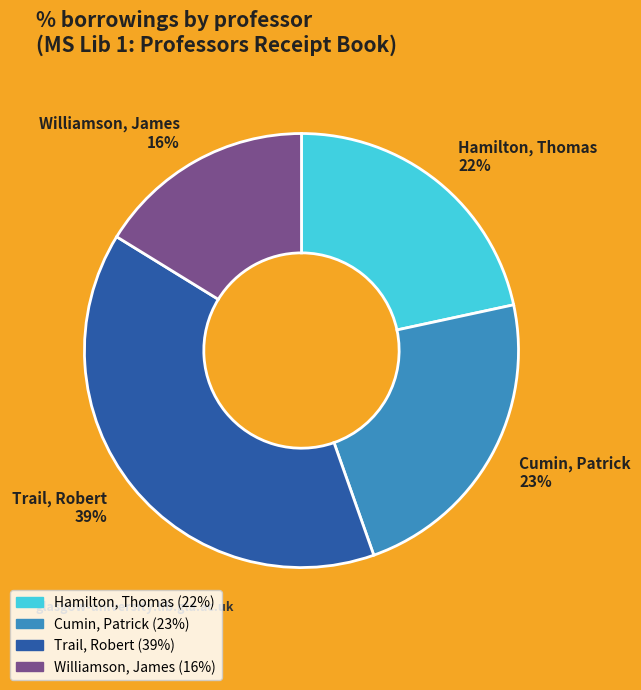

What is the ratio of the value at Trail, Robert to the value at Williamson, James?

2.4